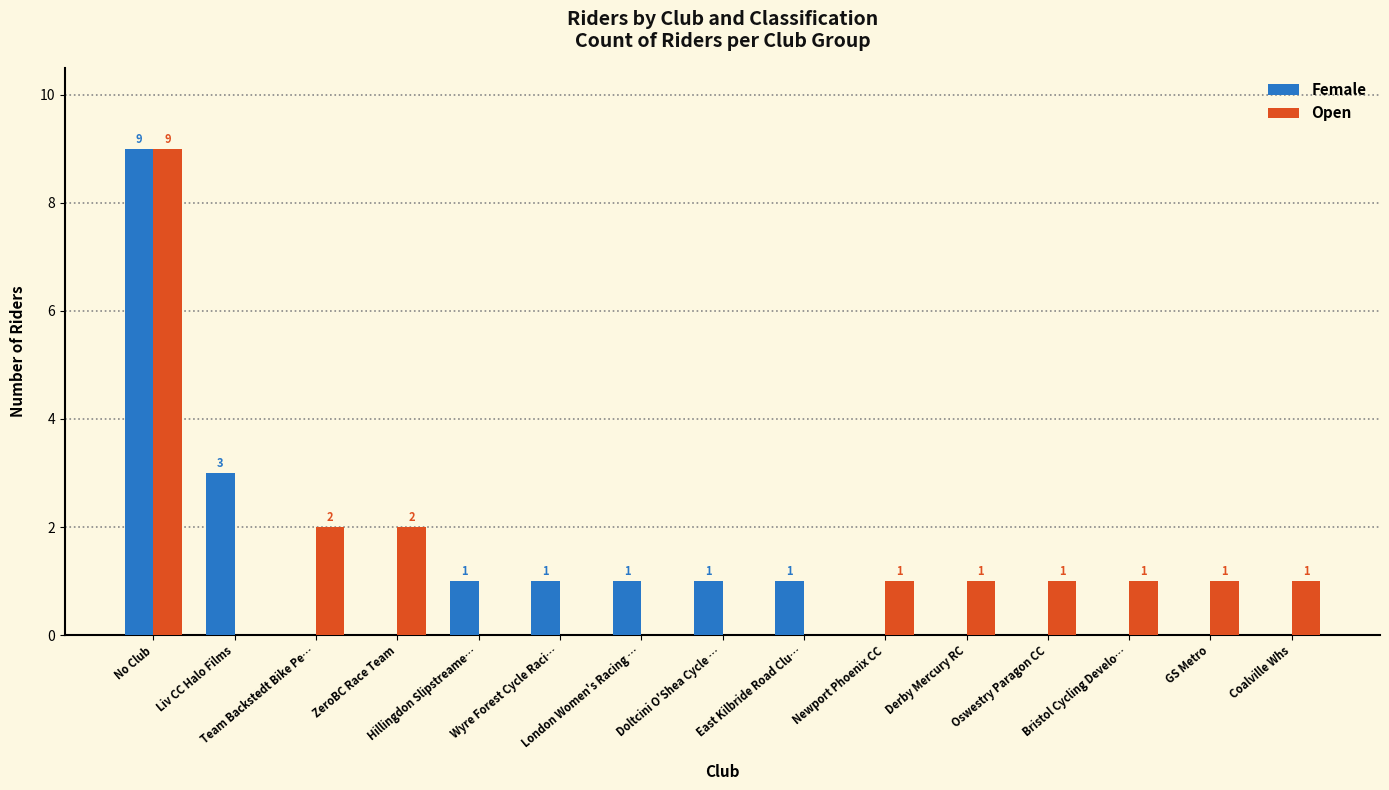

Where is Female nearest to the value 4?

Liv CC Halo Films